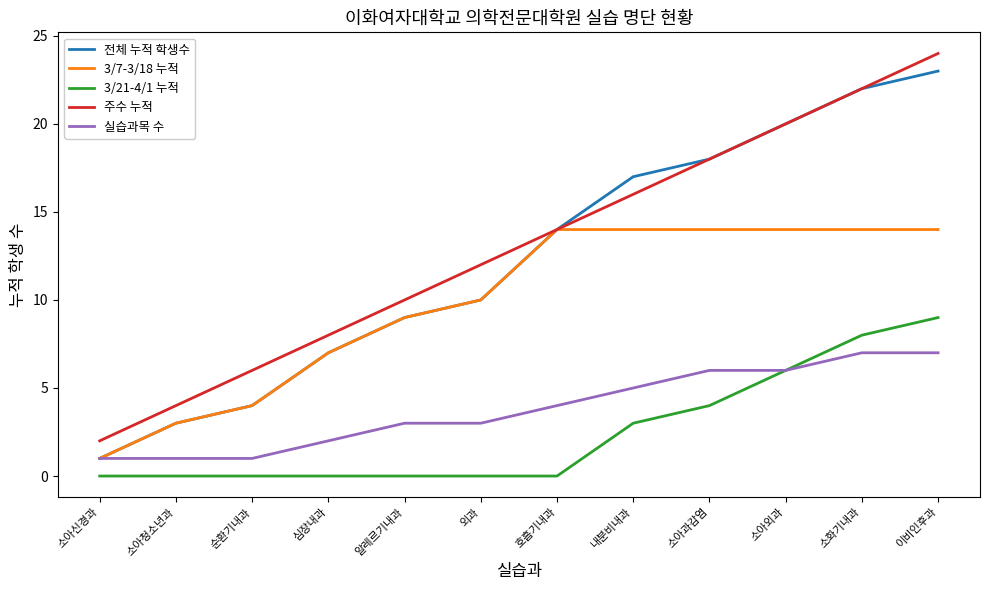

Count the 3/21-4/1 누적 values in the range 0 to 6.

10